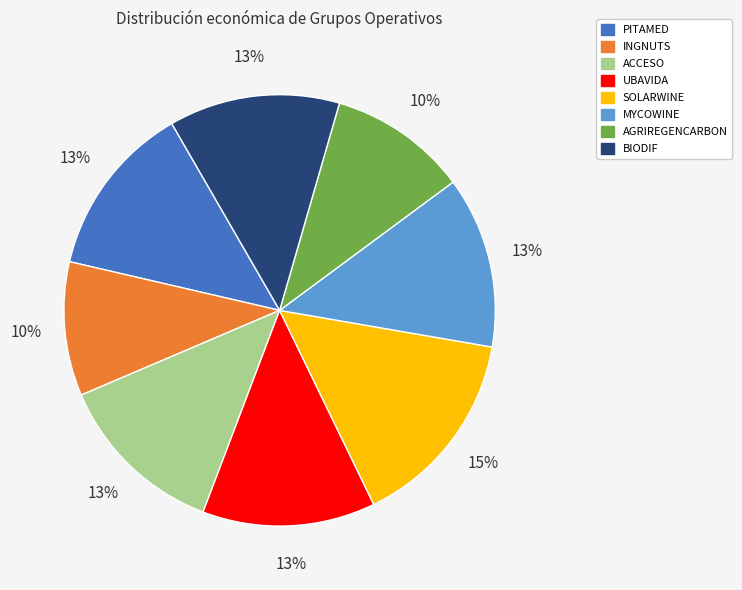

Is there a majority slice in this chart?

No